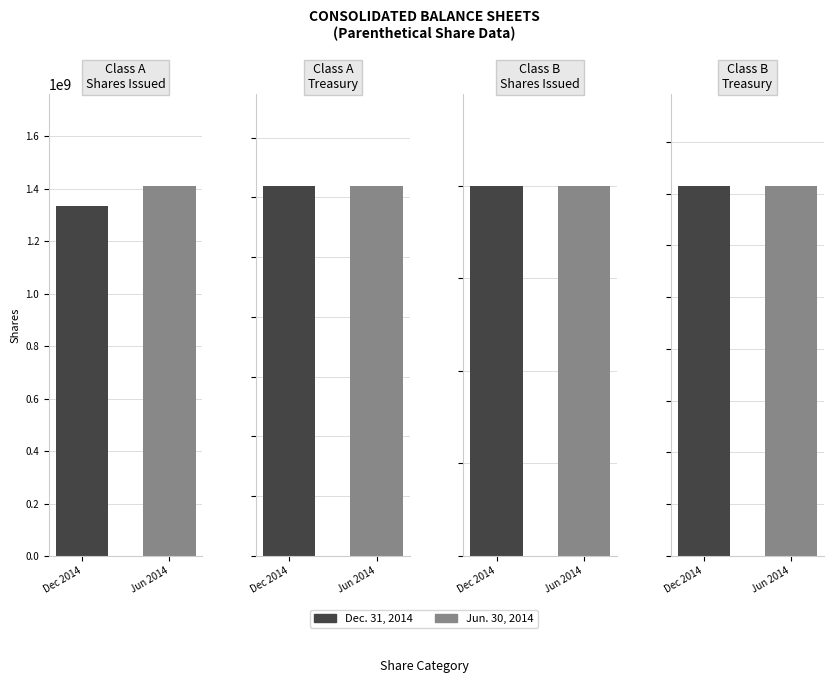

Where does the Dec. 31, 2014 series first go above 798520953?

Class A
Shares Issued